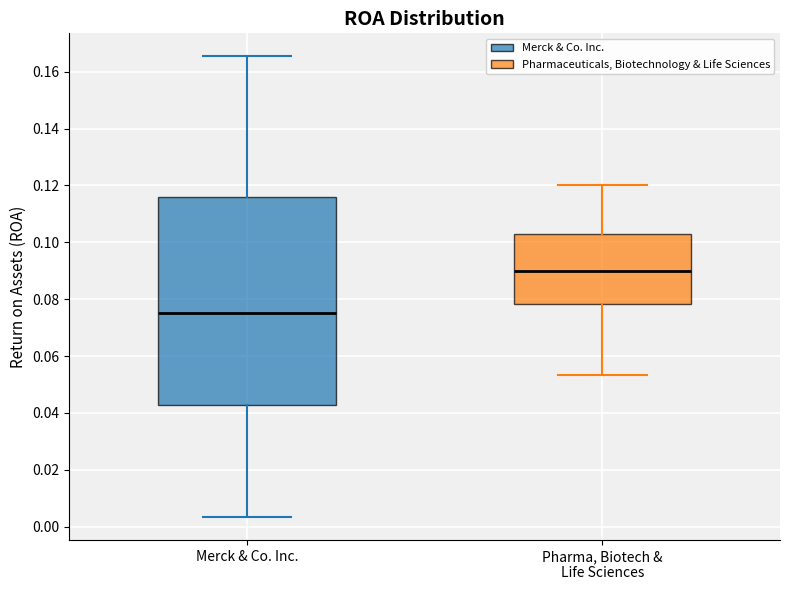

Comparing the boxes themselves (not the whiskers), which one is the tallest?

Merck & Co. Inc.